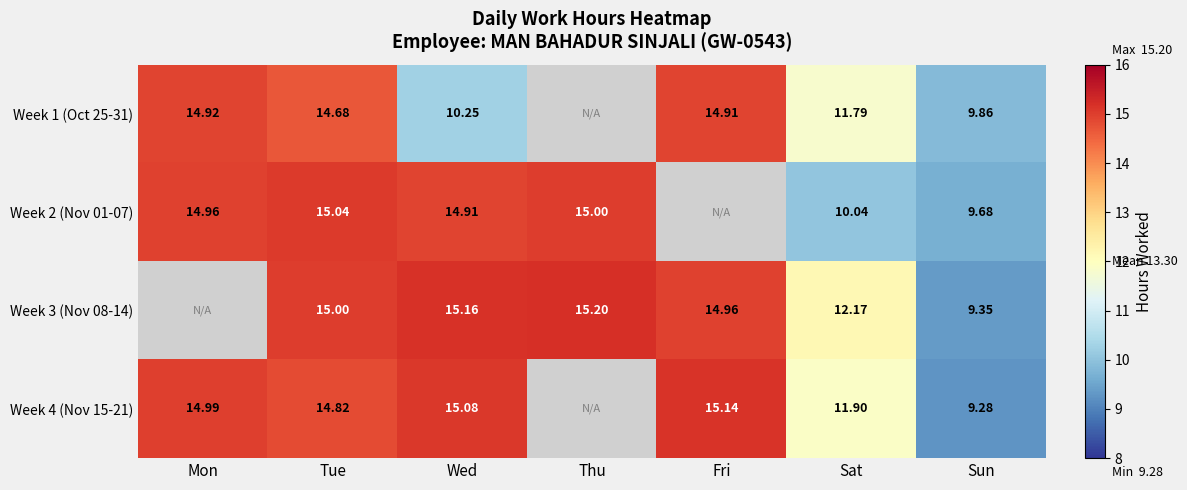

What is the spread (max minus min) of values at Fri?

0.2